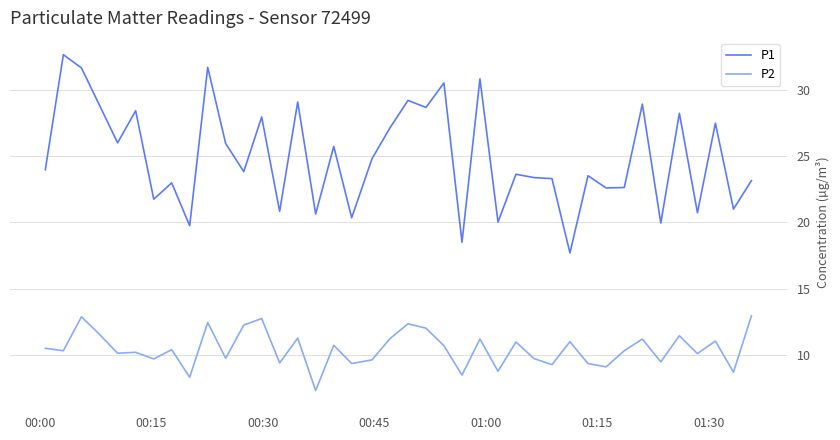

Which series has the largest range (max minus min)?

P1